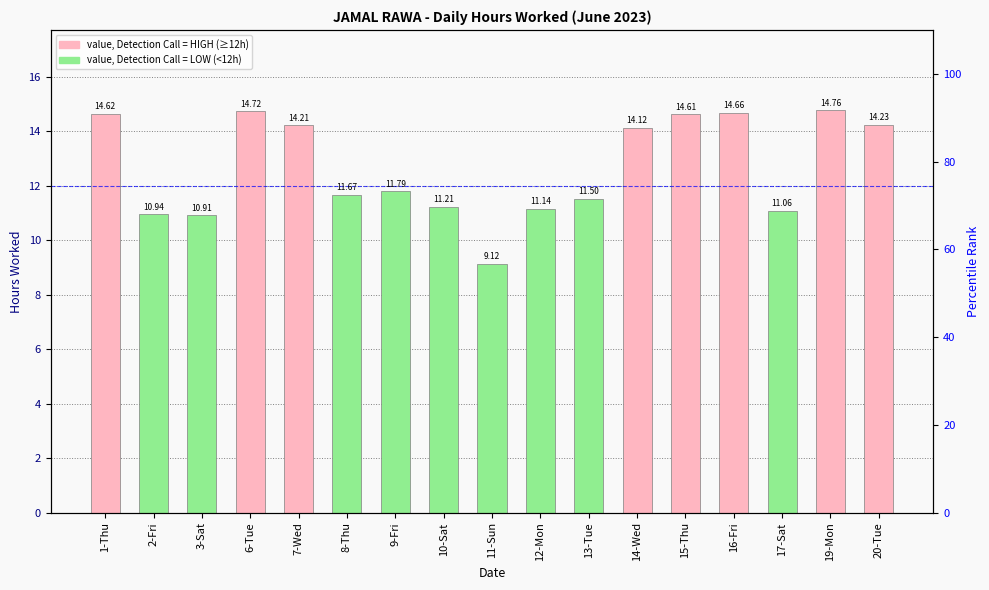

At which label does the data first exceed 11?

1-Thu